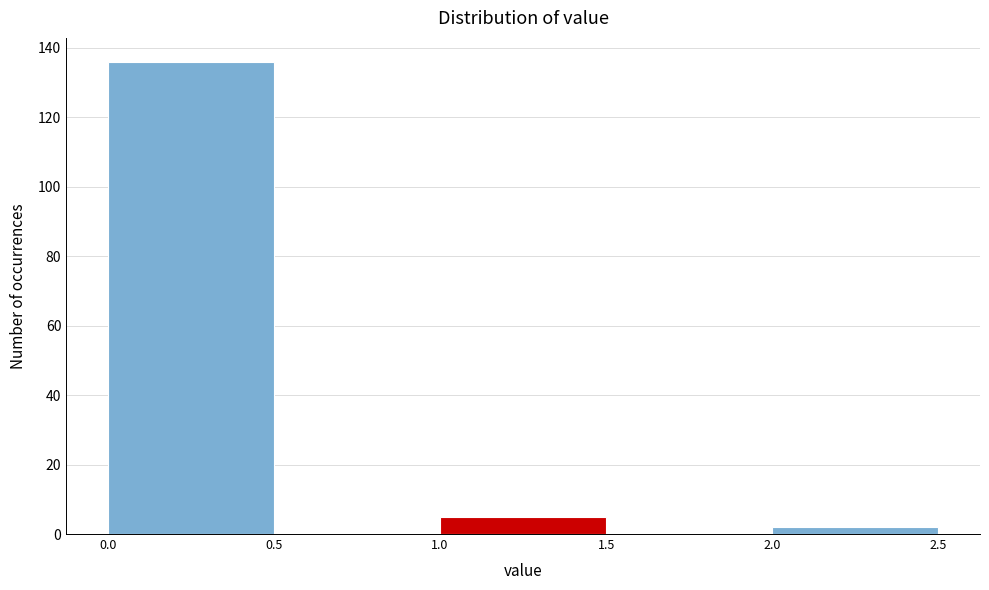

Reading left to right, transcribe this chart: for each bar, give the range it covers on the x-axis and its height. The values are not printed on the chart, so give them approximately, as read against the axis.

0.0 to 0.5: 136
0.5 to 1.0: 0
1.0 to 1.5: 6
1.5 to 2.0: 0
2.0 to 2.5: 2